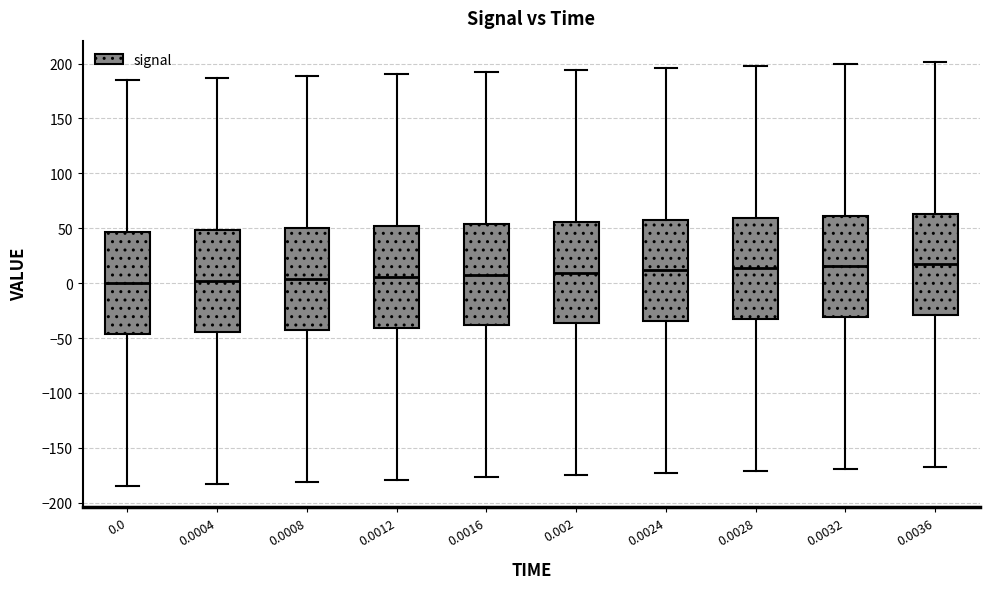

Reading left to right, read every box against the y-axis: the position of its median line, the range the box covers, and the ends of its whiskers. The values are not printed on the chart, so give them approximately, as read against the axis.

0.0: median 0, box -45 to 45, whiskers -185 to 185
0.0004: median 0, box -45 to 50, whiskers -185 to 185
0.0008: median 5, box -40 to 50, whiskers -180 to 190
0.0012: median 5, box -40 to 50, whiskers -180 to 190
0.0016: median 10, box -40 to 55, whiskers -175 to 190
0.002: median 10, box -35 to 55, whiskers -175 to 195
0.0024: median 10, box -35 to 60, whiskers -175 to 195
0.0028: median 15, box -35 to 60, whiskers -170 to 200
0.0032: median 15, box -30 to 60, whiskers -170 to 200
0.0036: median 15, box -30 to 65, whiskers -170 to 200